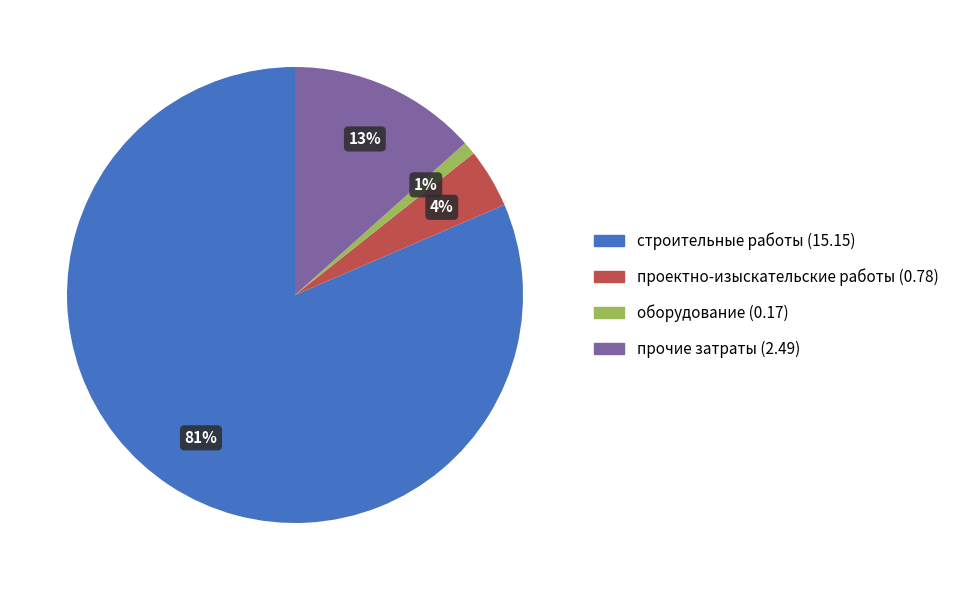

To the nearest percent, what is the average slice percentage?

25%